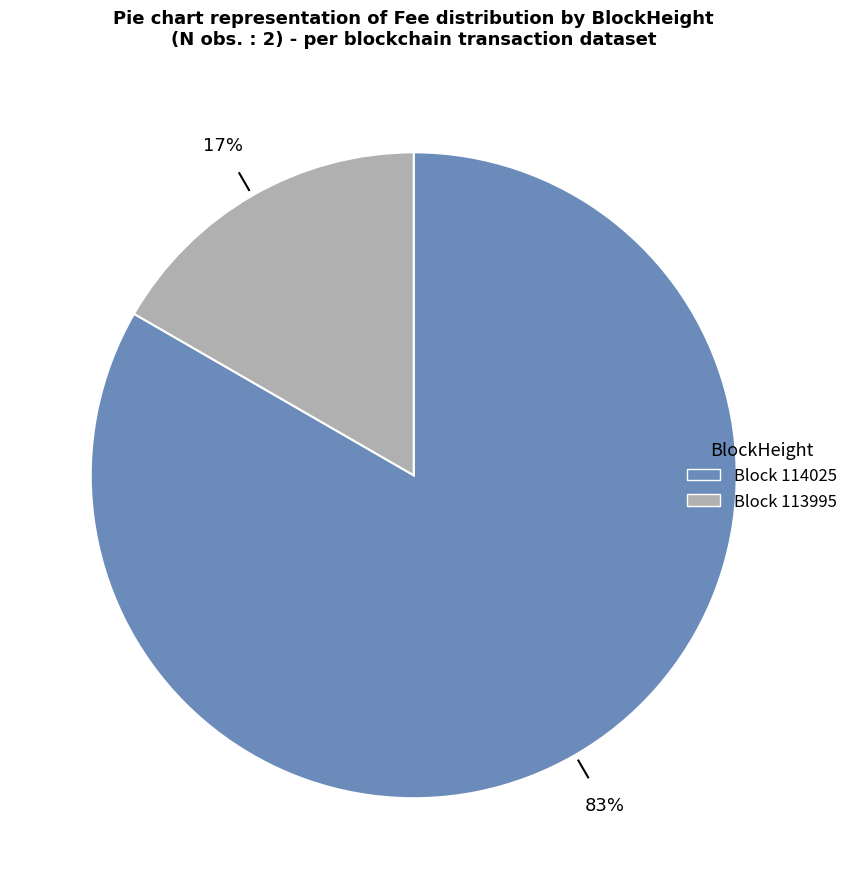

Is there any slice that represents more than half of the pie?

Yes